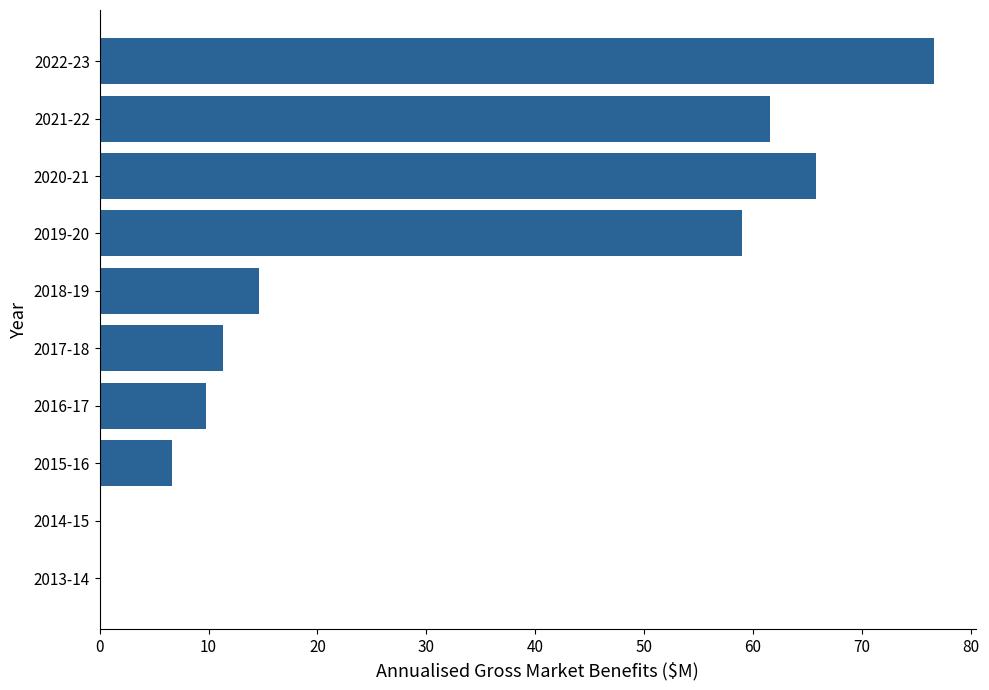

Where is the data nearest to the value 38?

2019-20